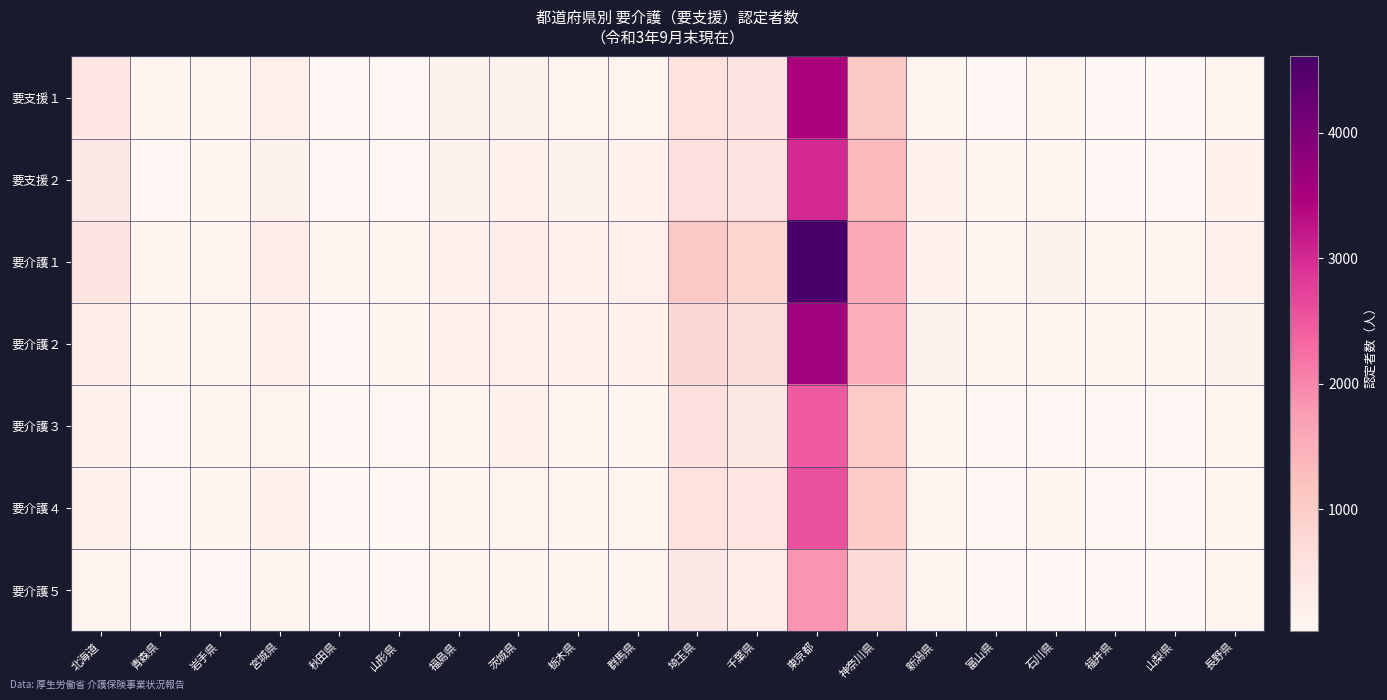

Rank the series by their maximum value, from highest to lowest.

要介護１, 要介護２, 要支援１, 要支援２, 要介護４, 要介護３, 要介護５